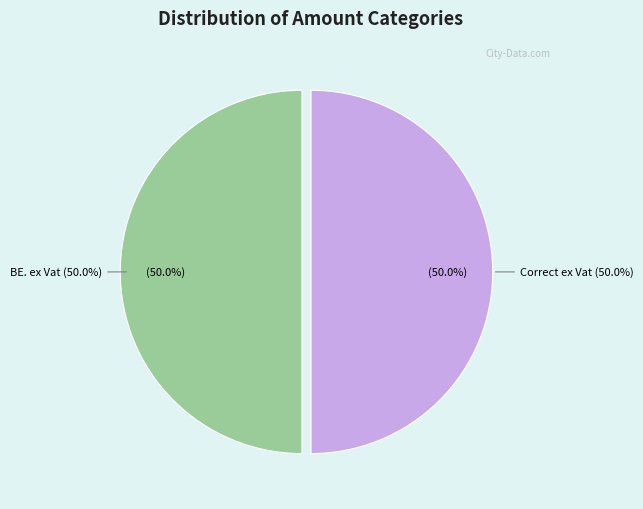

Does BE. ex Vat account for over 50% of the chart?

No